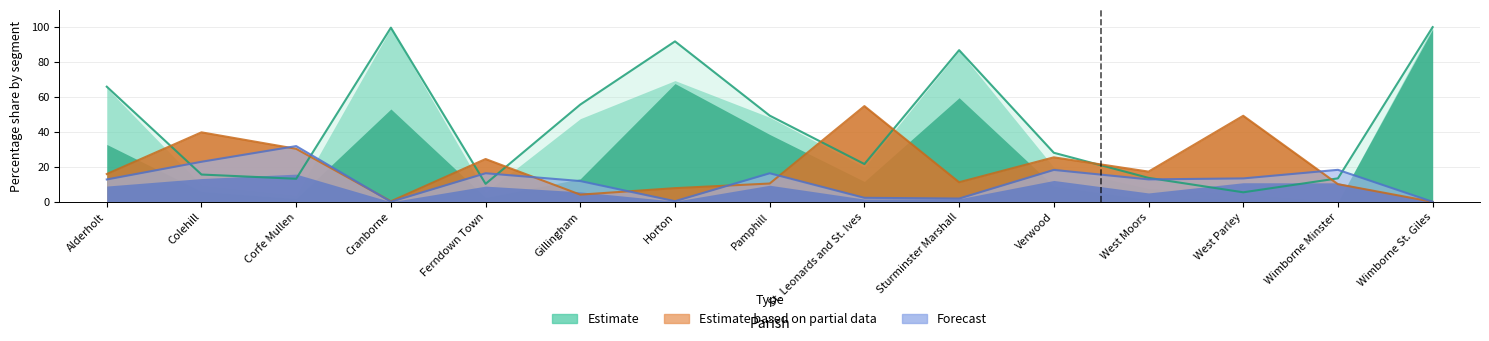

The value of G Rural Reality at West Moors is 8.5. True or false?

False